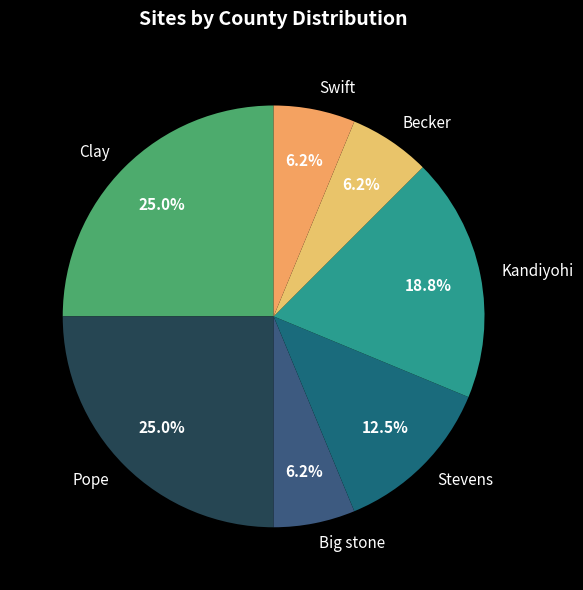

Combined, what portion of the pie is Clay and Becker?

31.2%